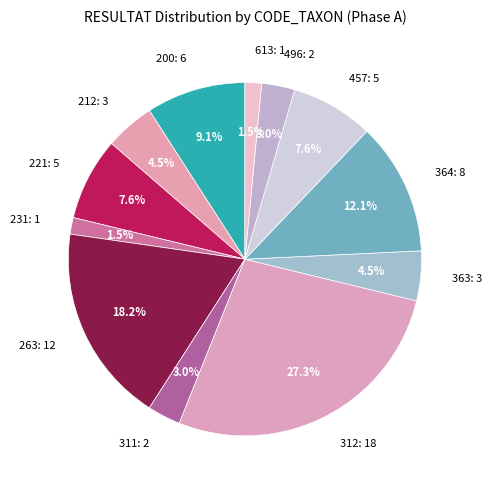

Is the sum of 212 and 364 greater than half?

No